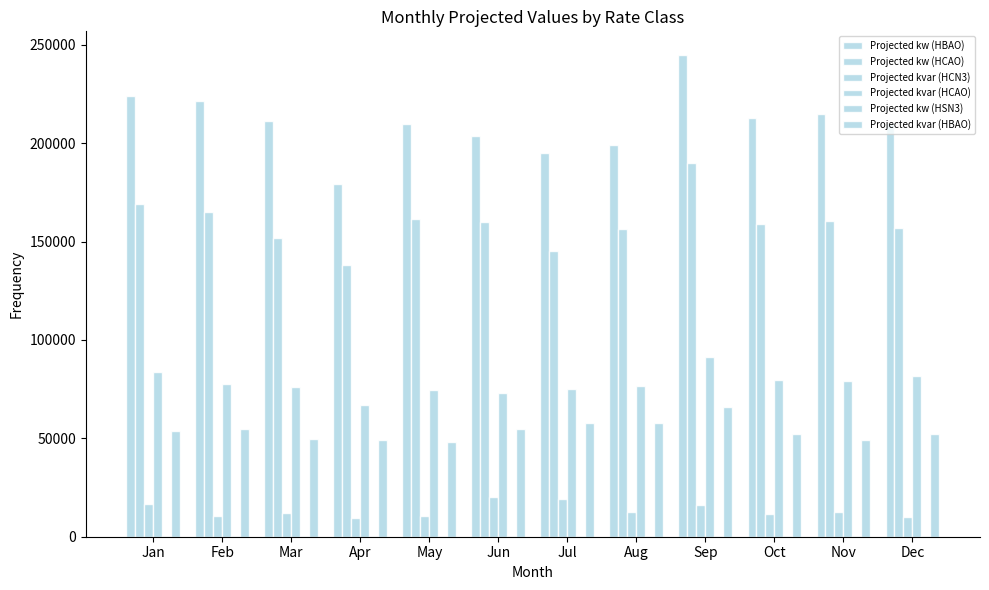

The value of Projected kvar (HBAO) at Mar is 80316.5. True or false?

False